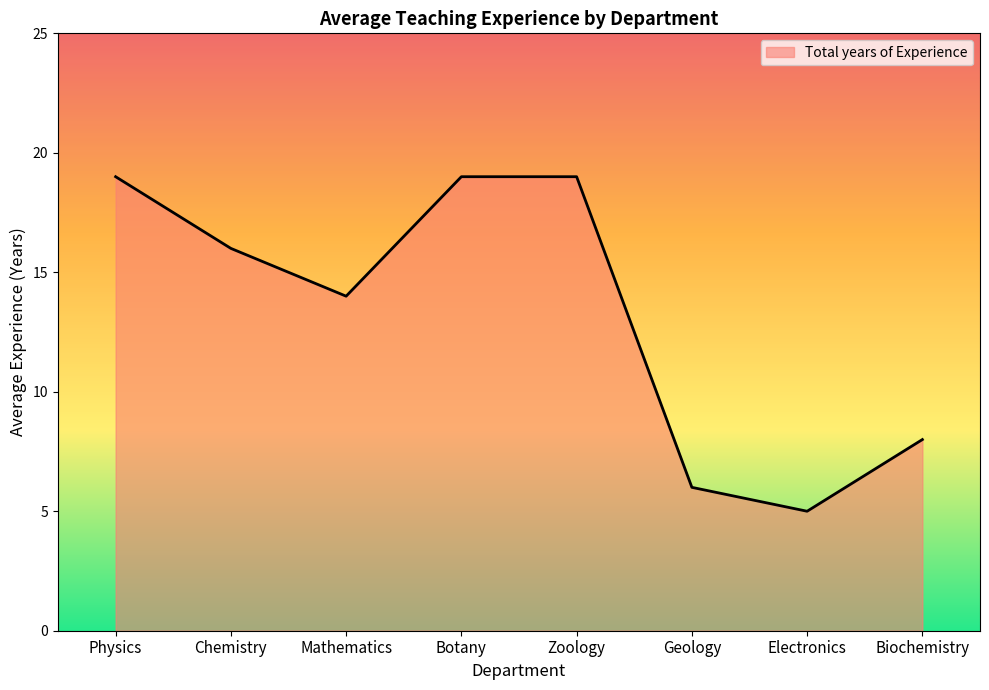

Between Chemistry and Physics, which is larger?

Physics